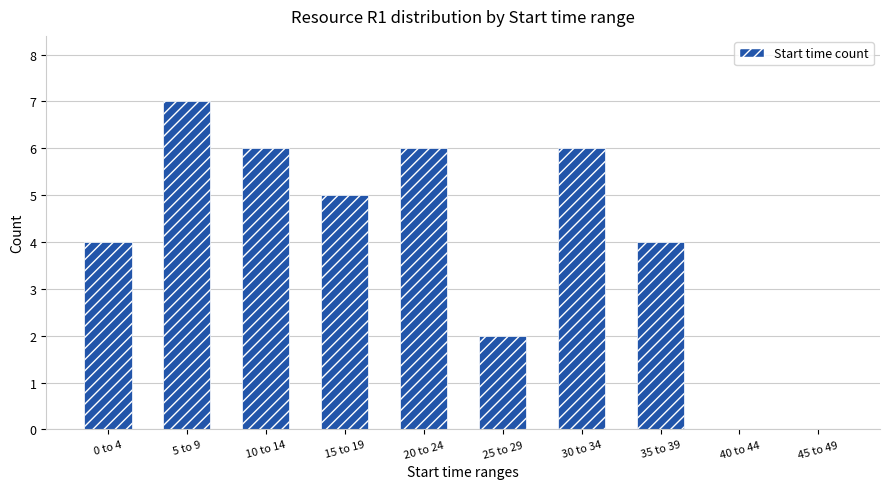

The value at 0 to 4 is 6. True or false?

False